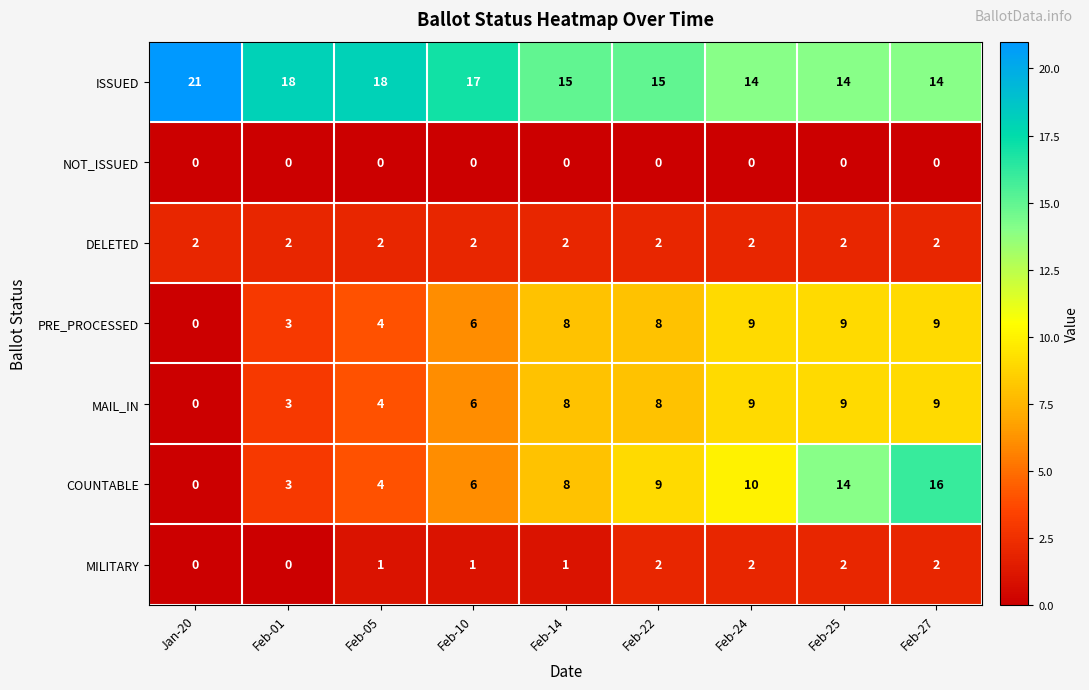

What is the difference between the ISSUED values at Feb-27 and Feb-10?

3